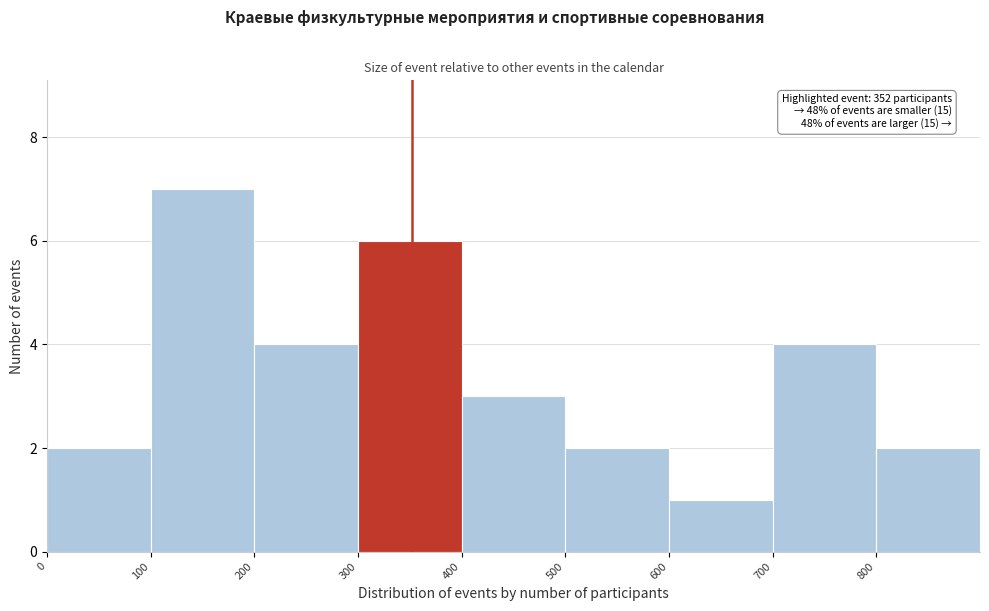

Which range on the x-axis has the tallest bar?

100 to 200